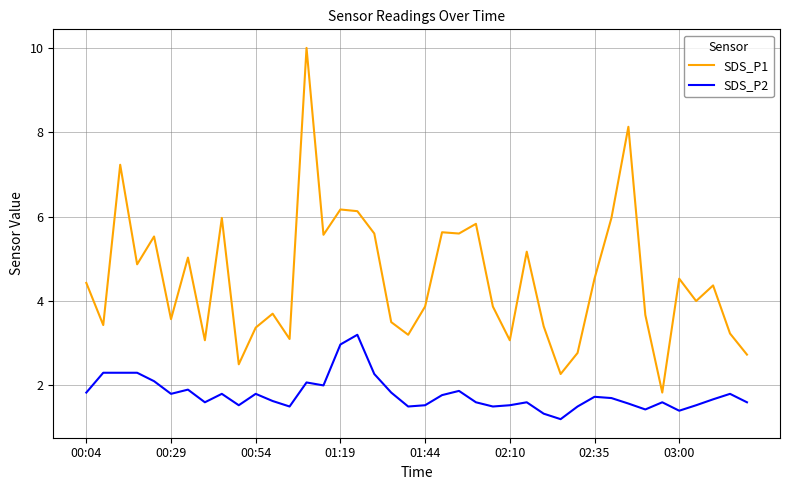

Reading left to right, list all the values displayed in this chart.

SDS_P1: 4.4	3.4	7.2	4.9	5.5	3.6	5.0	3.1	6.0	2.5	3.4	3.7	3.1	10.0	5.6	6.2	6.1	5.6	3.5	3.2	3.9	5.6	5.6	5.8	3.9	3.1	5.2	3.4	2.3	2.8	4.5	6.0	8.1	3.7	1.8	4.5	4.0	4.4	3.2	2.7
SDS_P2: 1.8	2.3	2.3	2.3	2.1	1.8	1.9	1.6	1.8	1.5	1.8	1.6	1.5	2.1	2.0	3.0	3.2	2.3	1.8	1.5	1.5	1.8	1.9	1.6	1.5	1.5	1.6	1.3	1.2	1.5	1.7	1.7	1.6	1.4	1.6	1.4	1.5	1.7	1.8	1.6